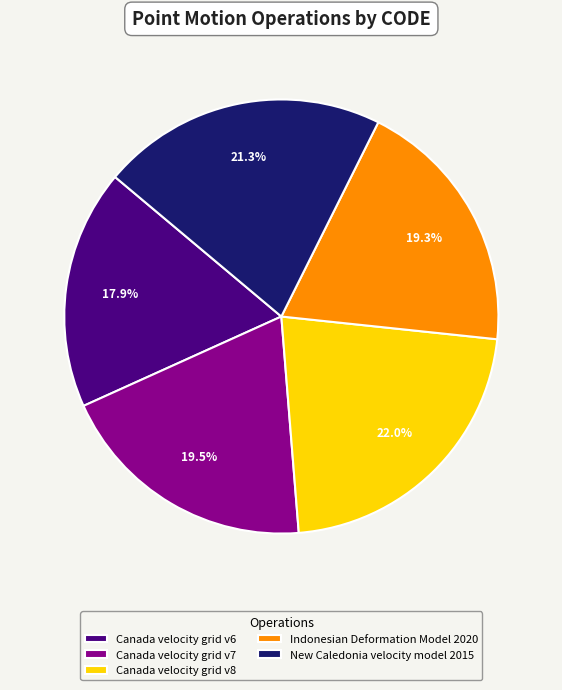

Does any single category account for the majority?

No